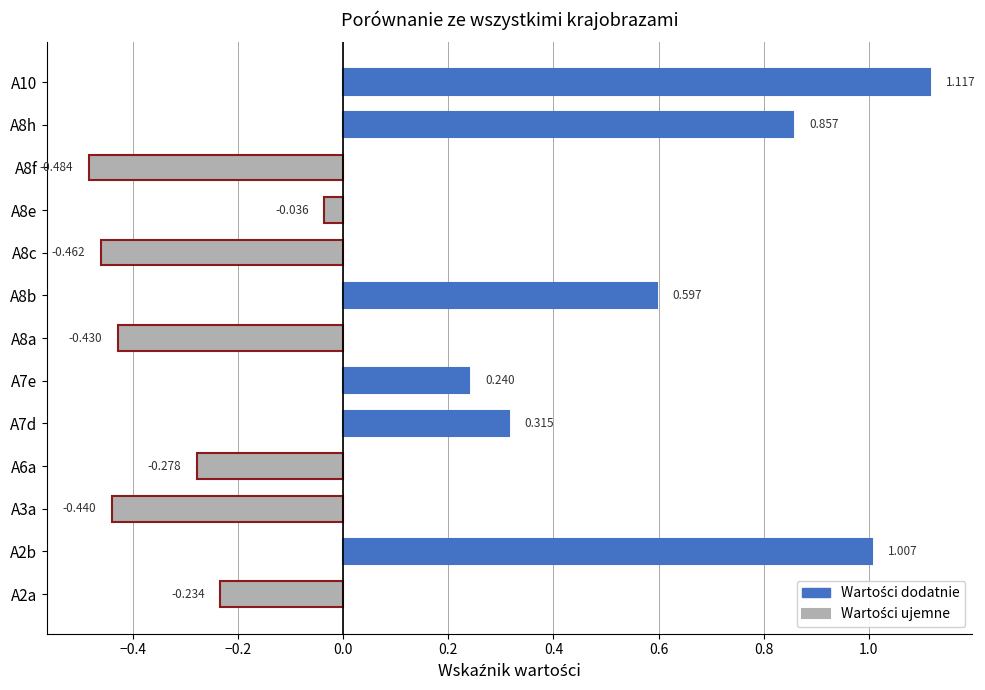

What is the minimum value shown in the chart?

-0.5